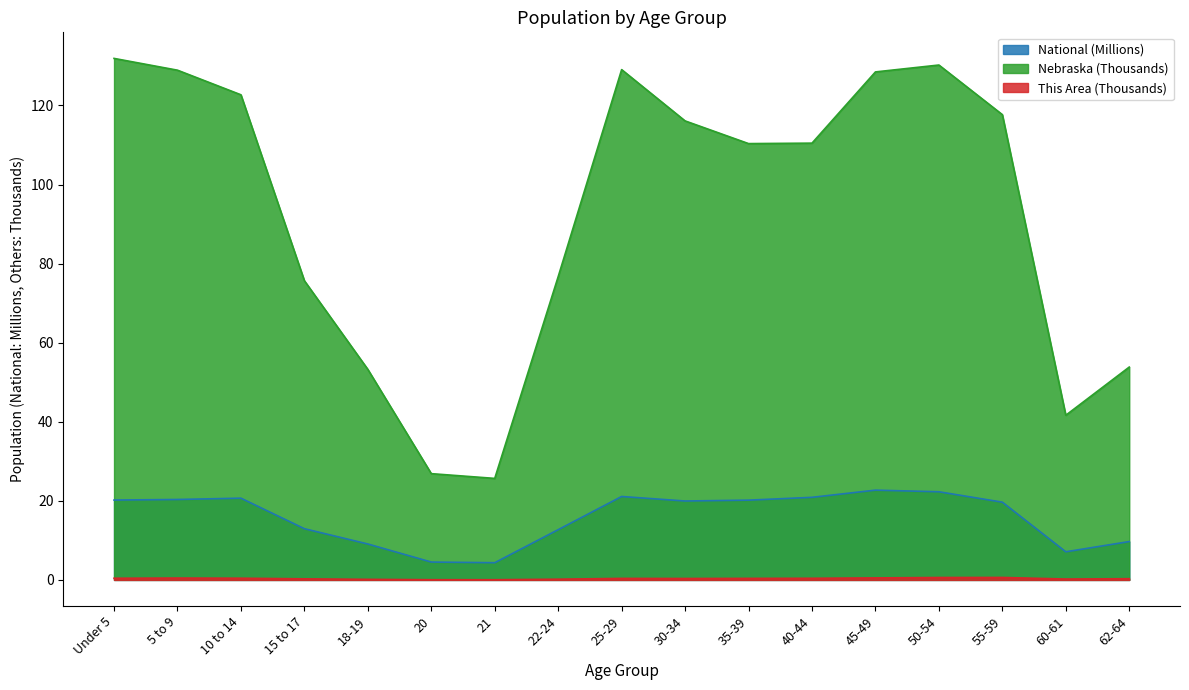

How many lines are shown in the chart?

3